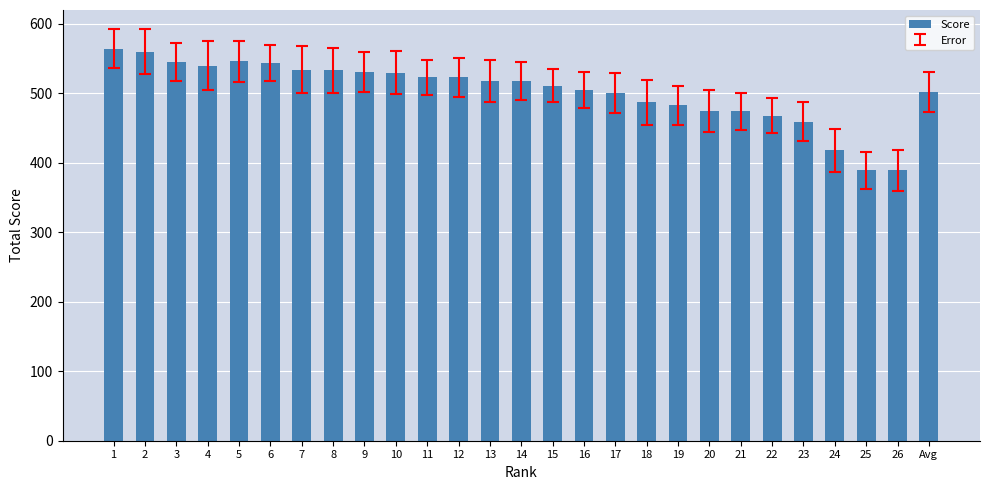

What is the difference between the maximum and minimum values?

175.0